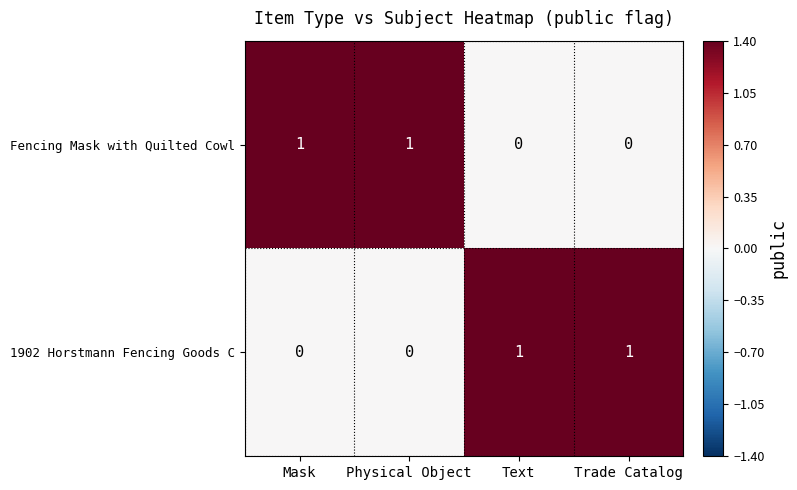

Is the value of 1902 Horstmann Fencing Goods C at Mask greater than the value of Fencing Mask with Quilted Cowl at Physical Object?

No